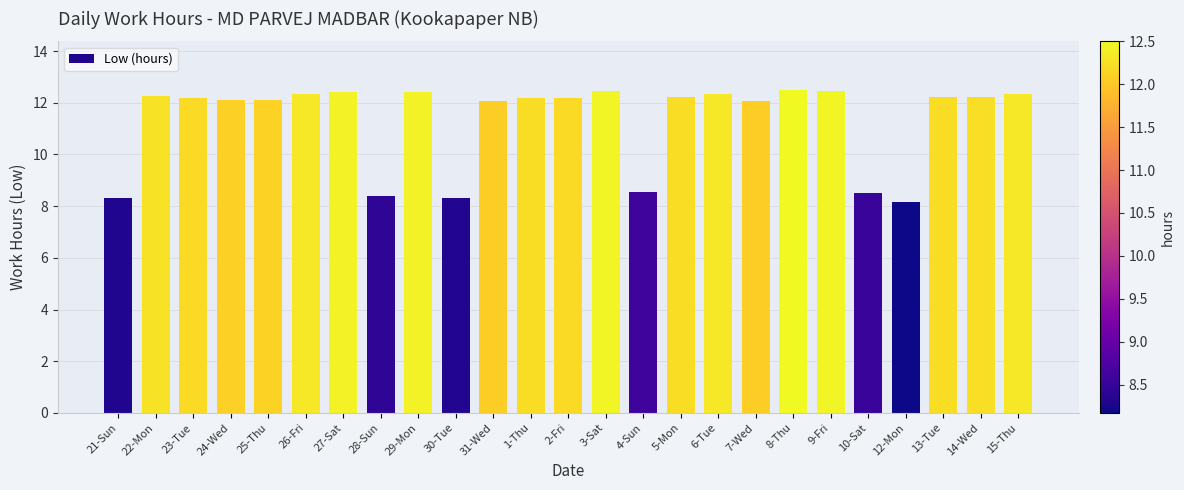

The chart shows a value of 12.3 at 22-Mon. True or false?

True